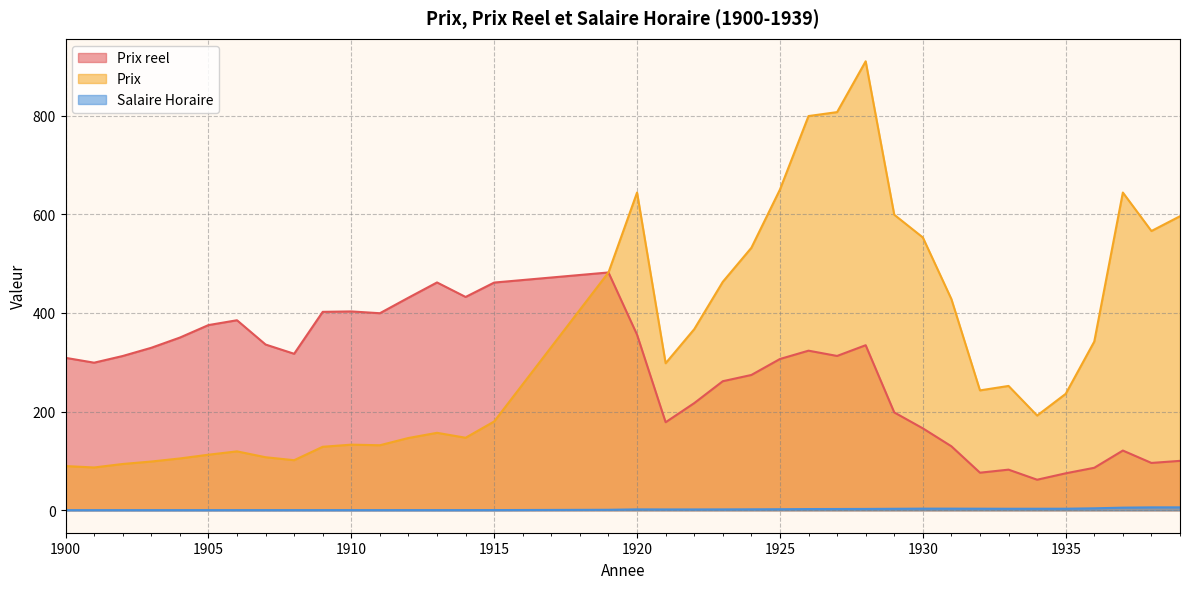

Rank the series by their maximum value, from lowest to highest.

Salaire Horaire, Prix reel, Prix